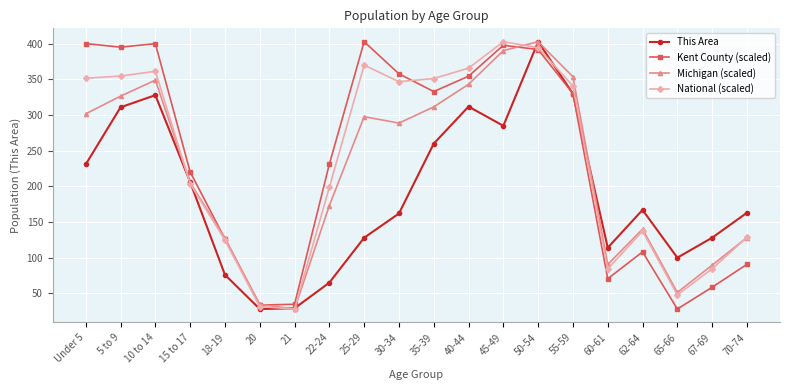

What is the highest value of the Michigan (scaled) series?

403.0